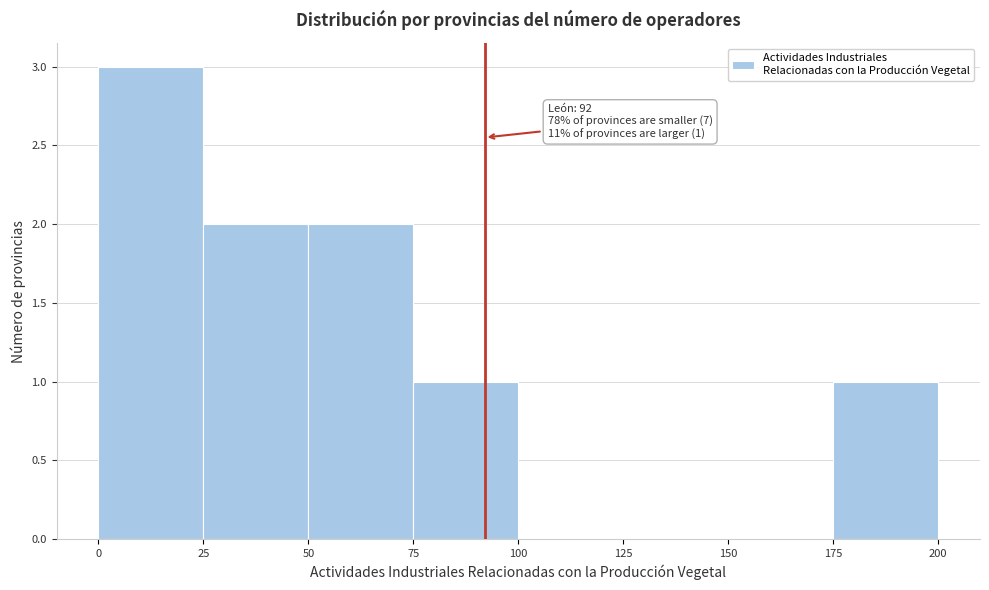

Which range on the x-axis has the tallest bar?

0 to 25